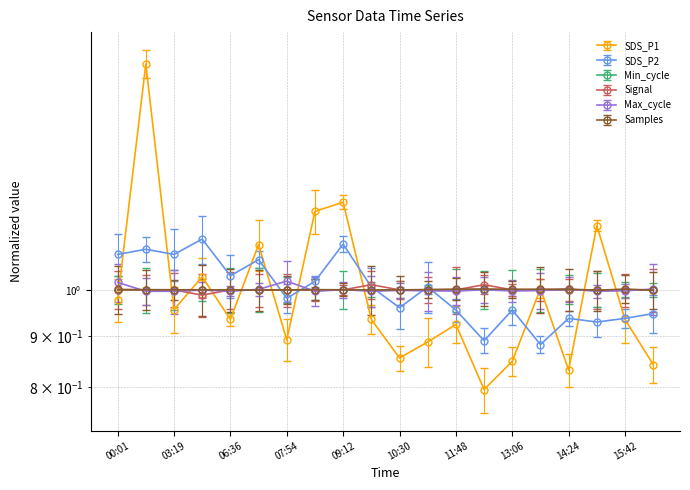

Where does the SDS_P2 series first go above 1?

00:01